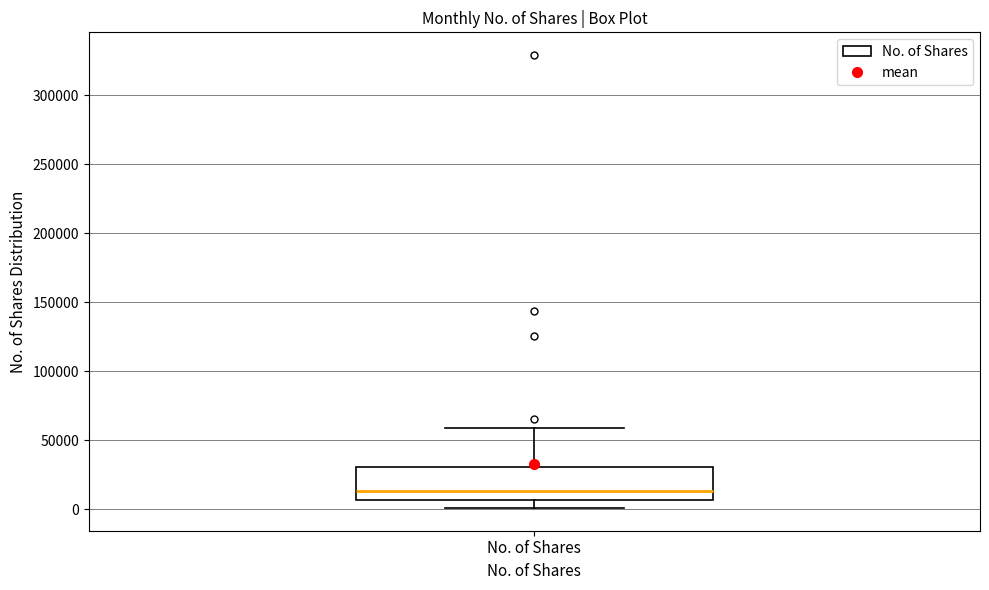

Transcribe this box plot: give where the median line is, the range the box spans, and where the two whiskers end, as read against the y-axis. The values are not printed on the chart, so give them approximately, as read against the axis.

median 15000, box 5000 to 30000, whiskers 0 to 60000